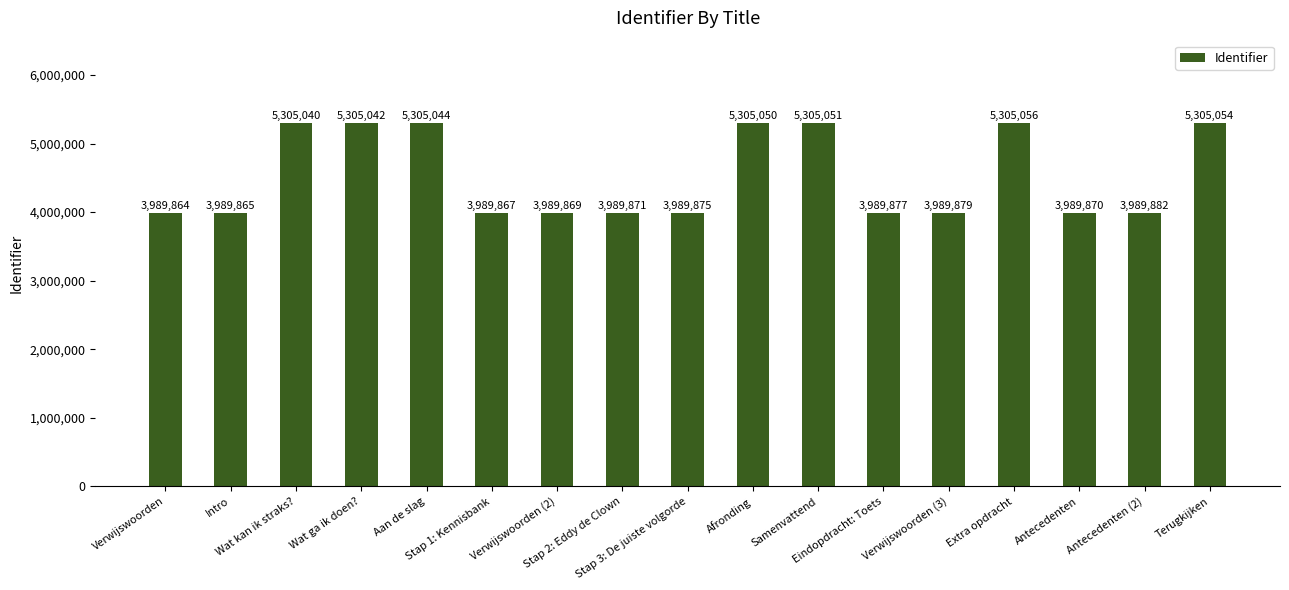

What is the sum of the values at Stap 1: Kennisbank and Eindopdracht: Toets?

7979744